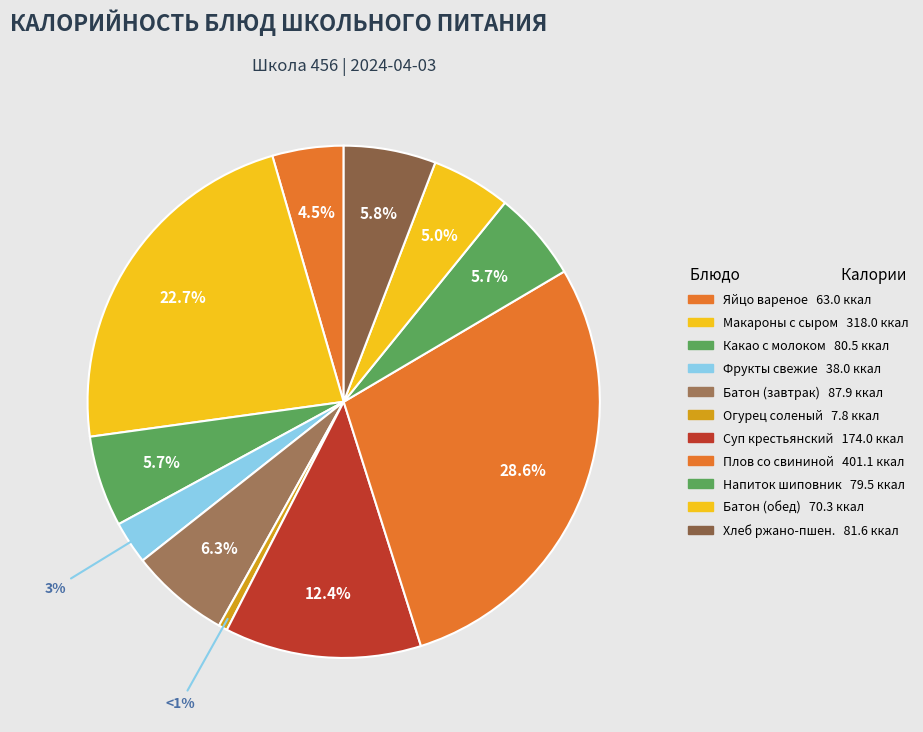

How many slices are in this pie chart?

11